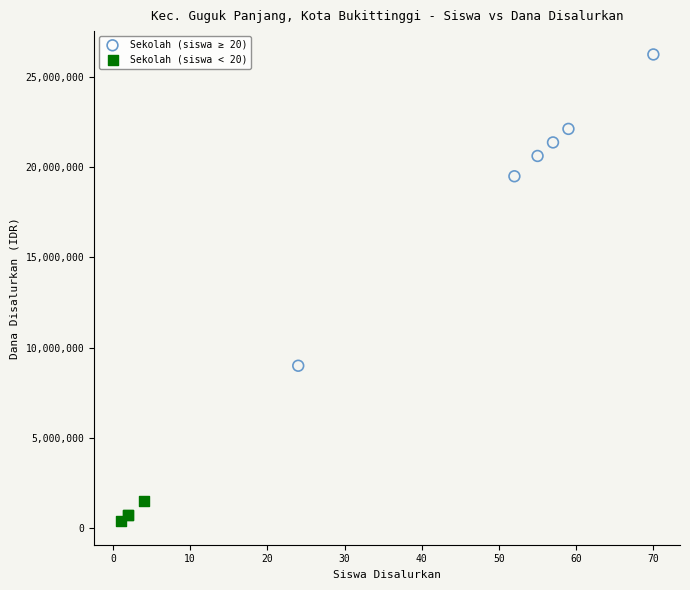

Which series contains the highest Y value?

Sekolah (siswa ≥ 20)